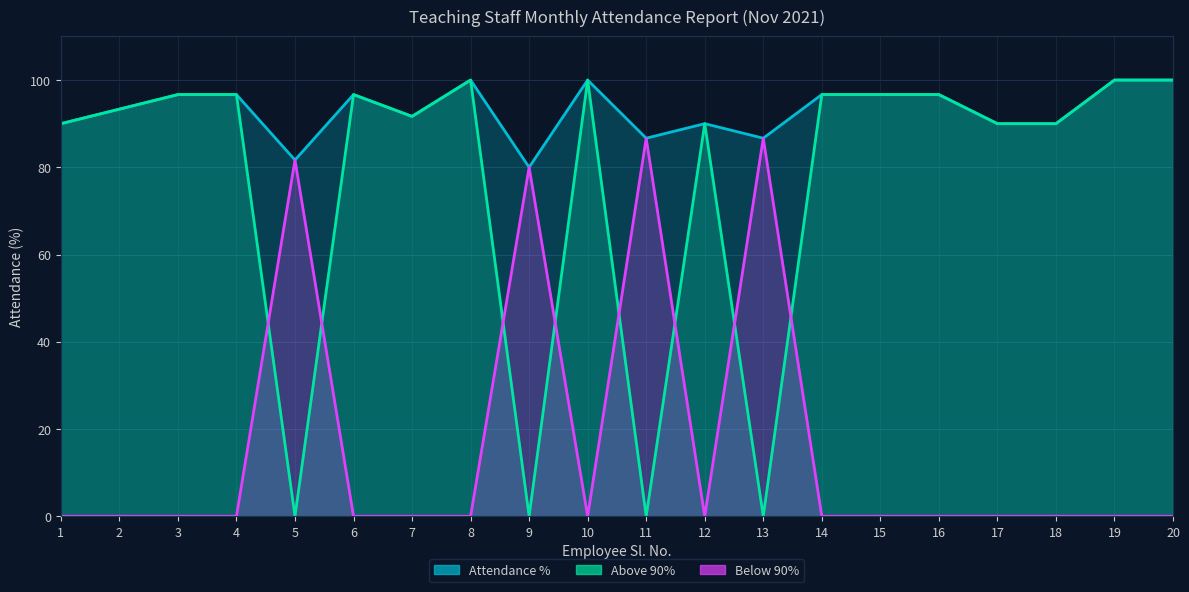

Is it true that Attendance % equals 91.7 at 7?

True